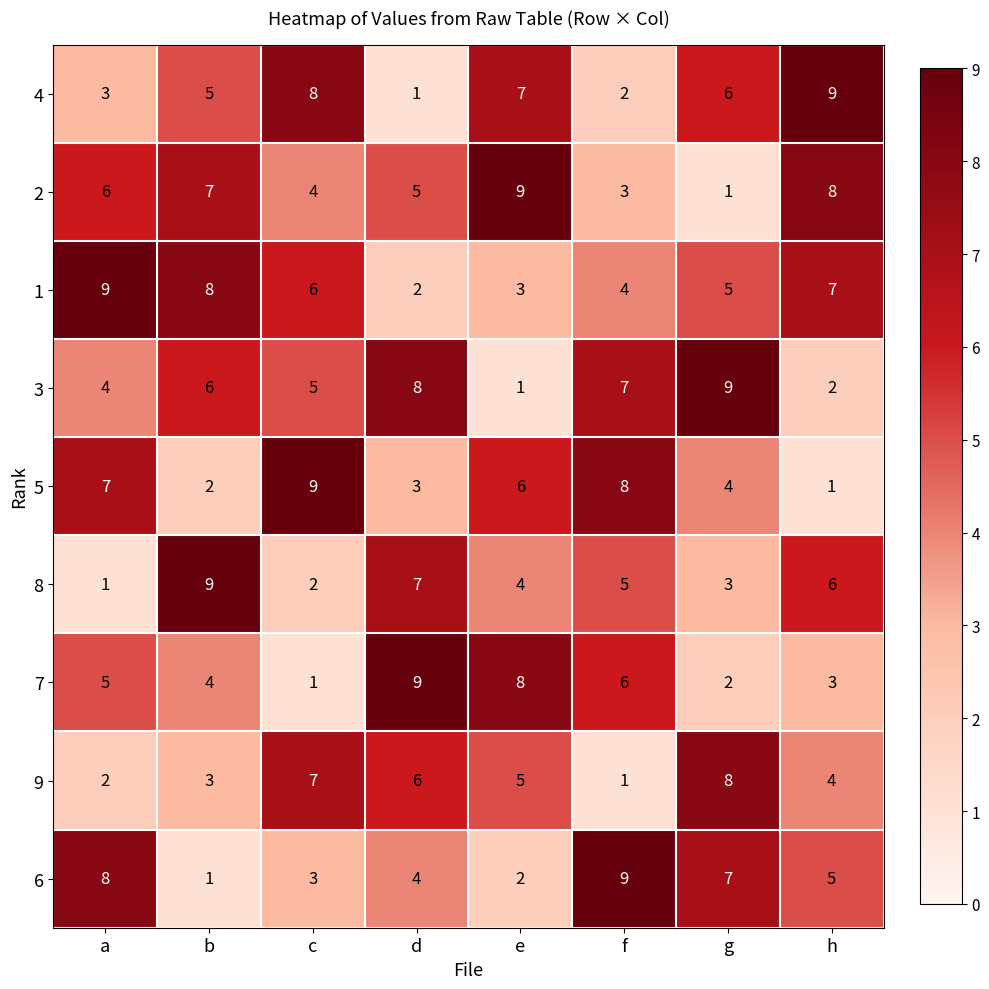

Where is 6 nearest to the value 5?

h